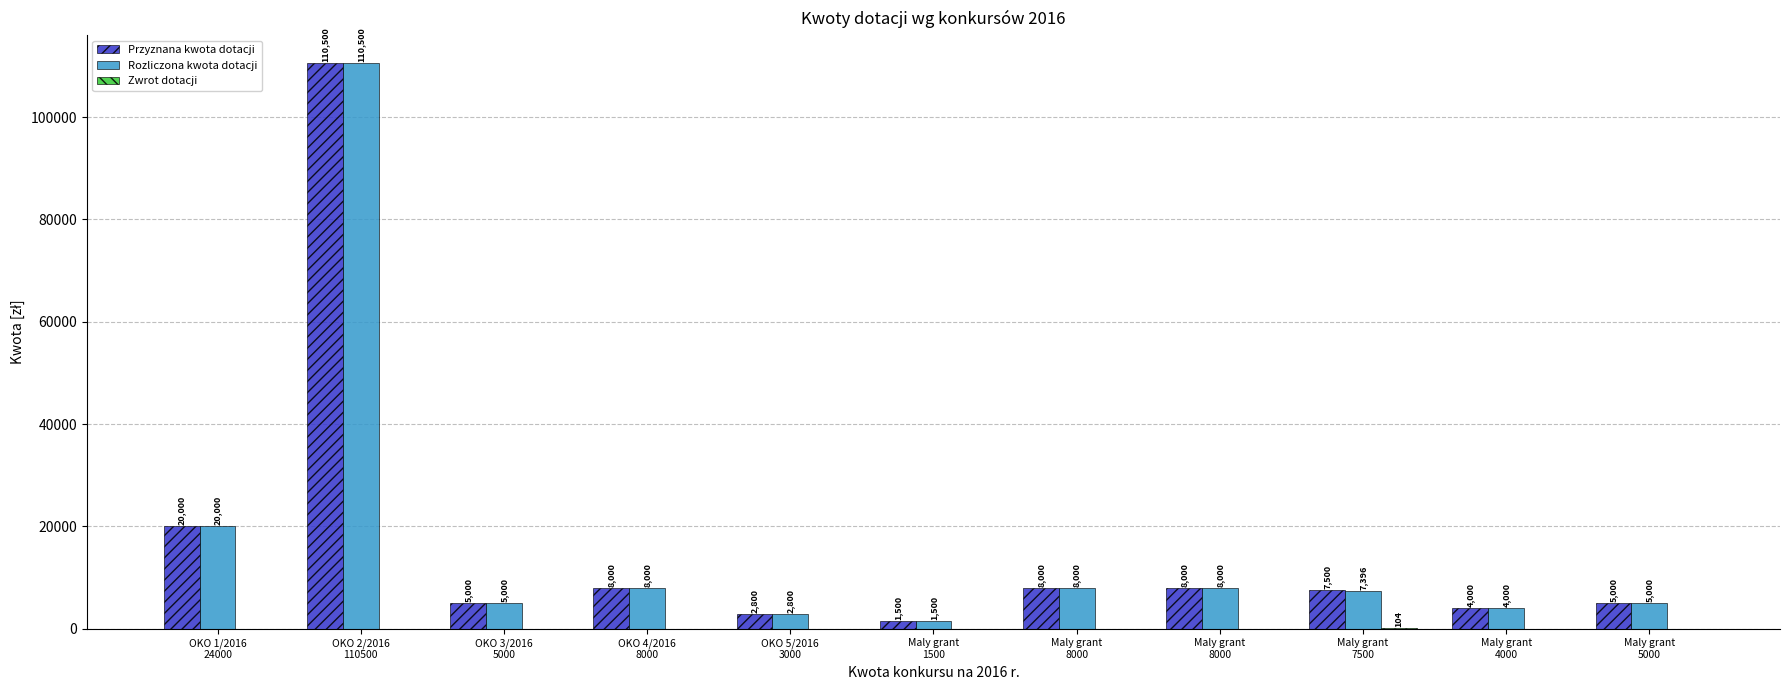

Which series has the widest spread of values?

Przyznana kwota dotacji